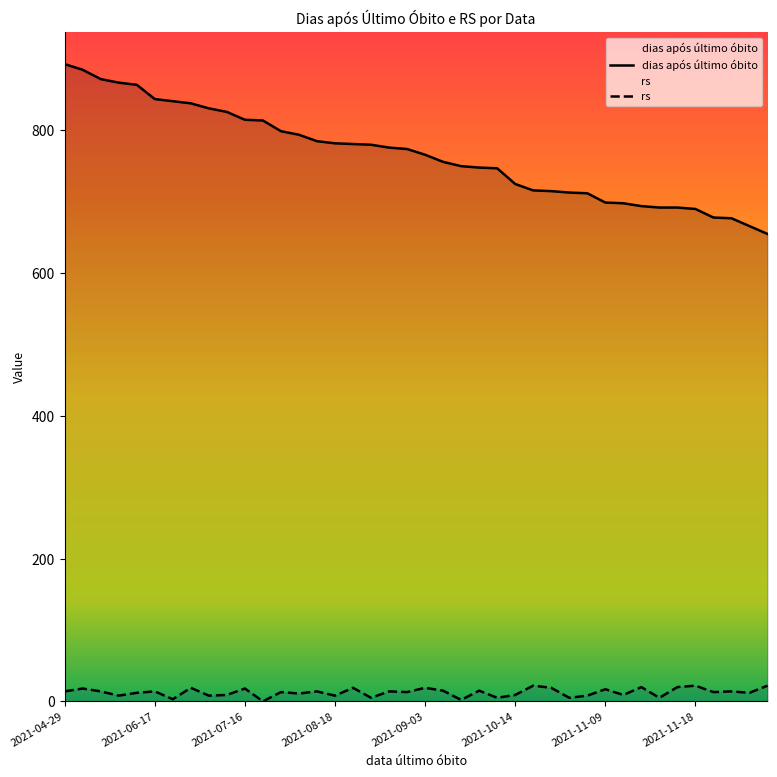

True or false: rs has a value of 31 at 2021-11-14.

False